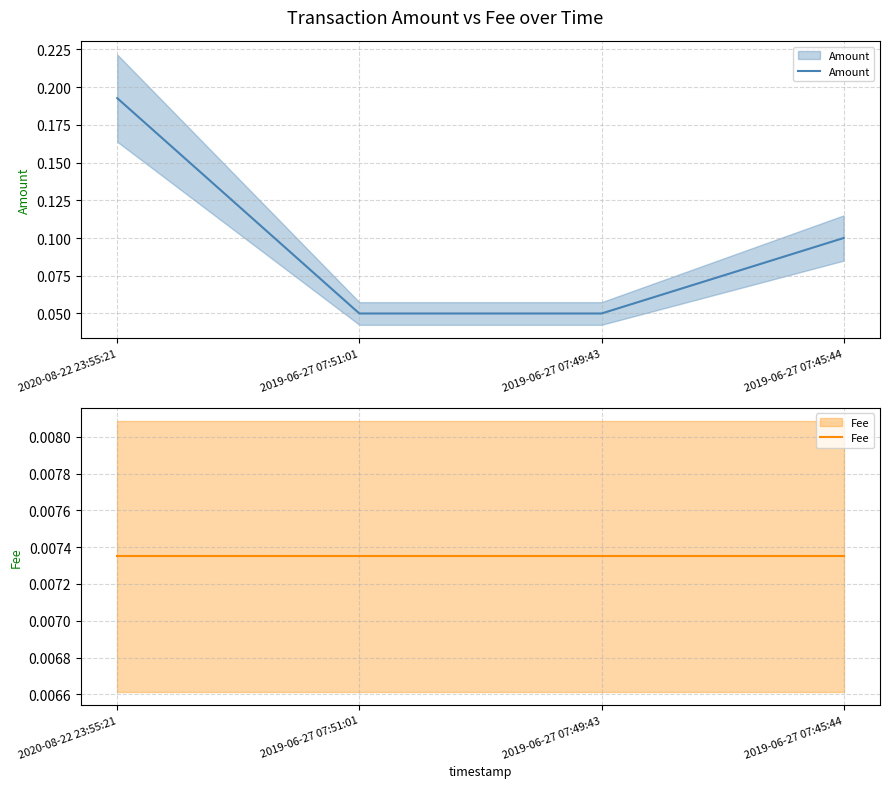

Which series has the largest range (max minus min)?

Amount